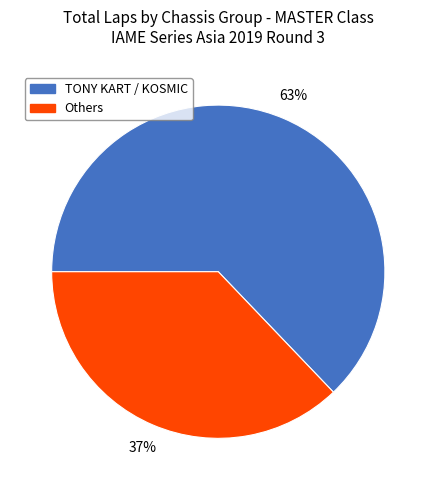

Is there any slice that represents more than half of the pie?

Yes